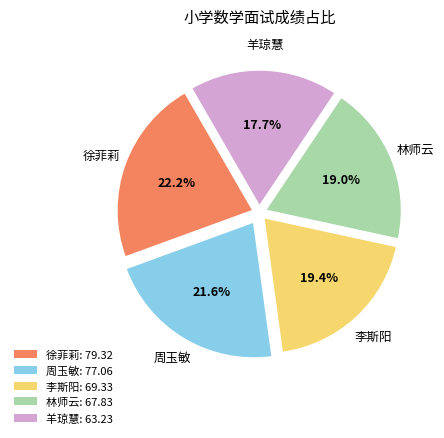

Does any single category account for the majority?

No